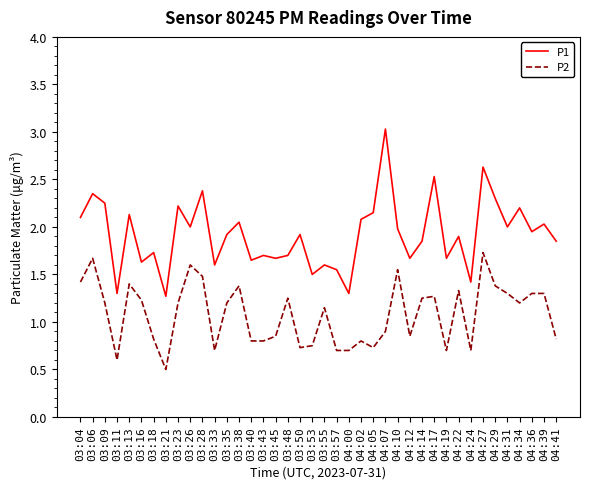

List the series in order of their overall mean, lowest first.

P2, P1